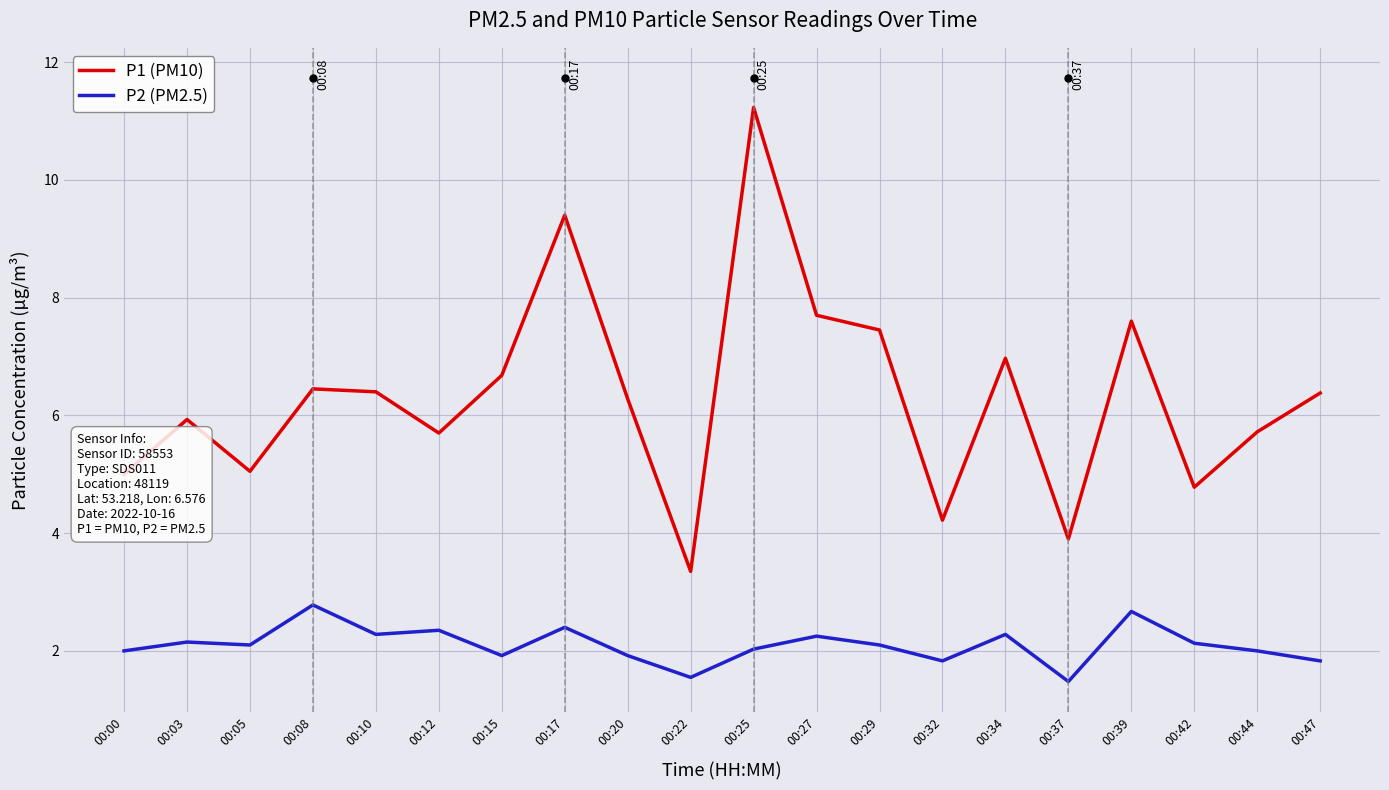

Rank the series by their maximum value, from lowest to highest.

P2 (PM2.5), P1 (PM10)